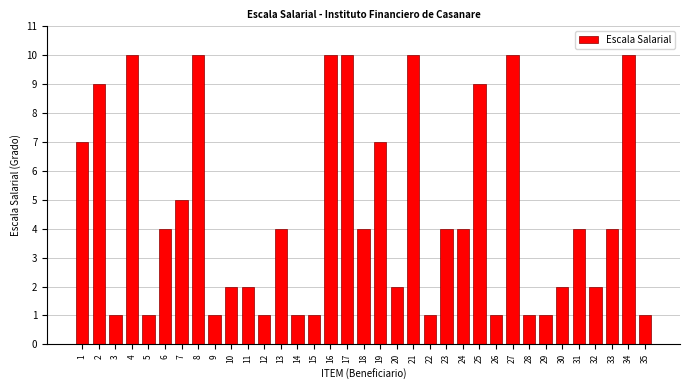

What is the value of the 21st bar from the left?

10